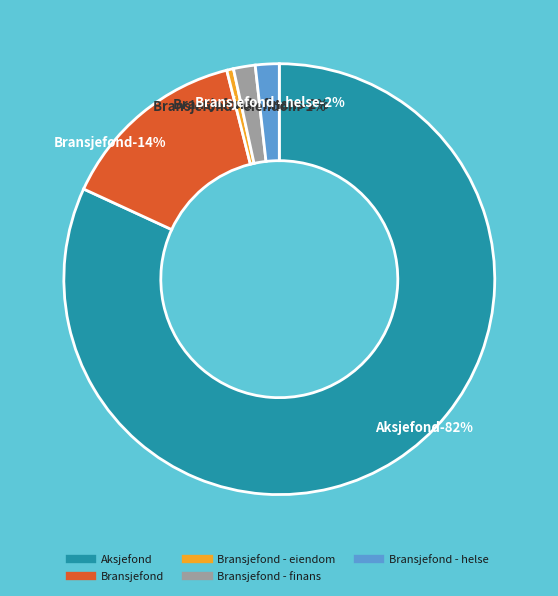

To the nearest percent, what percentage of the pie is Bransjefond?

14%